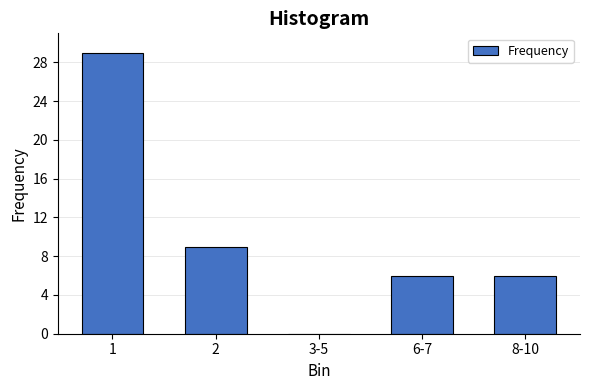

Reading left to right, transcribe all the data shown in this chart.

1=29	2=9	3-5=0	6-7=6	8-10=6